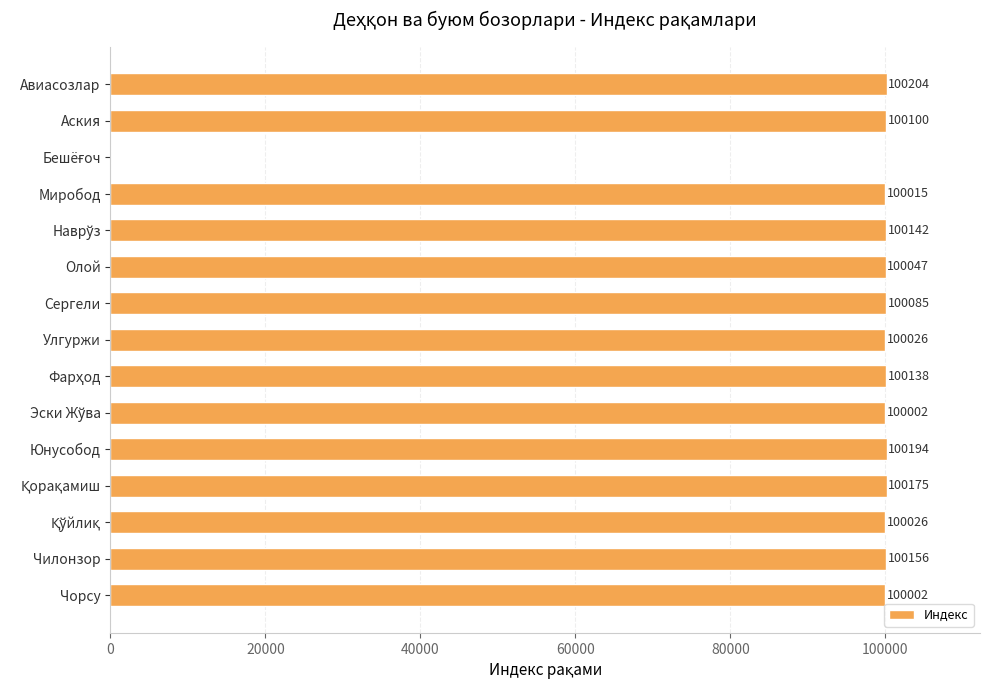

What is the ratio of the value at Чорсу to the value at Улгуржи?

1.0